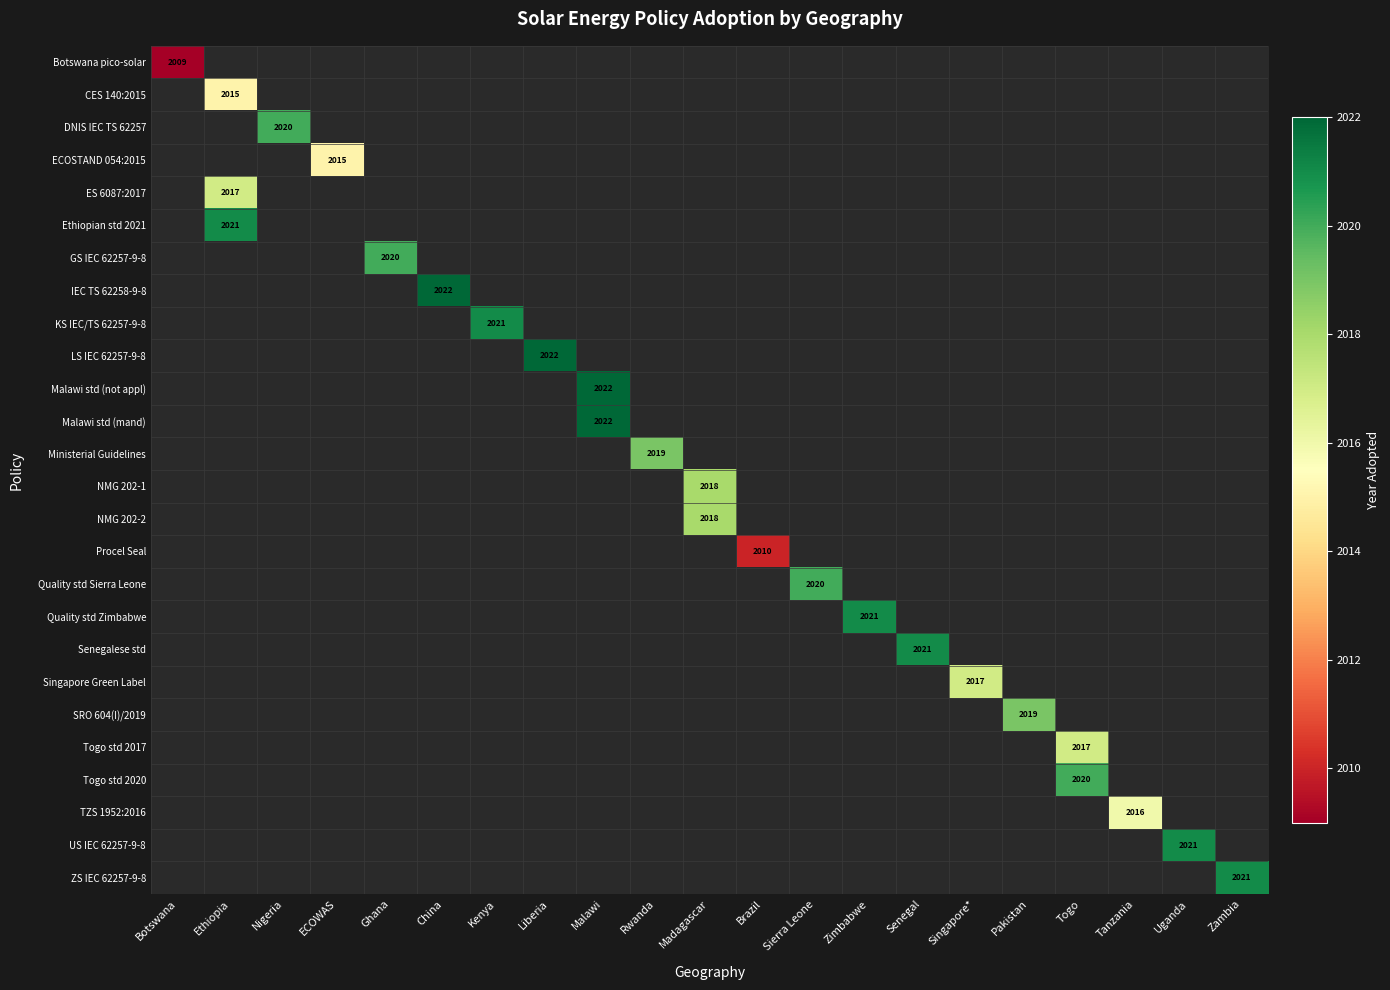

Which has a higher value, Zambia or Uganda?

Uganda